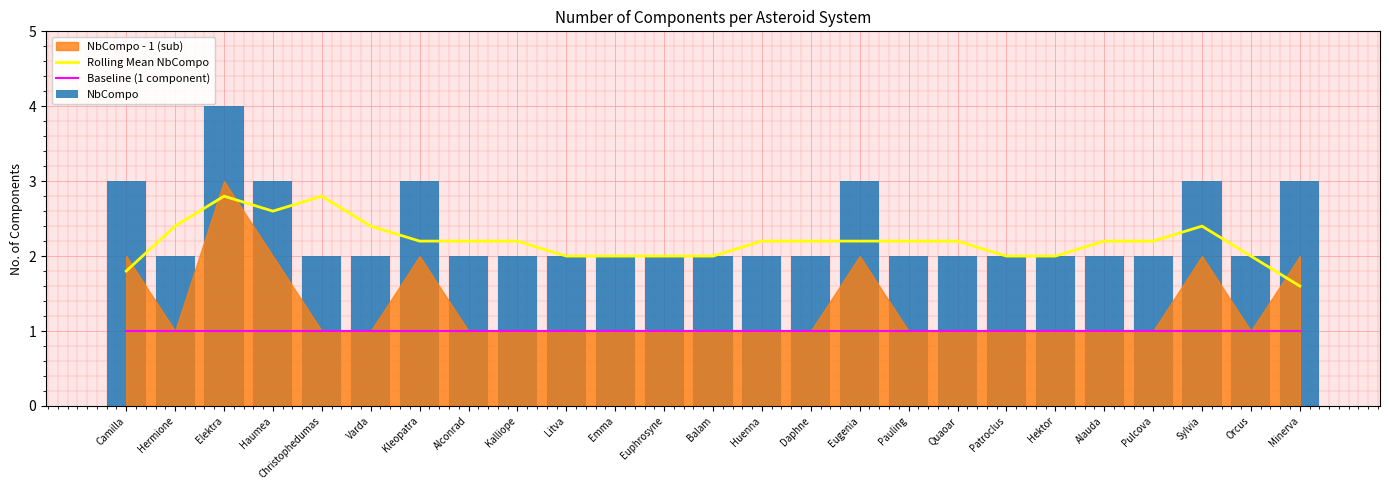

What is the sum of the Rolling Mean NbCompo values at Emma and Elektra?

4.8